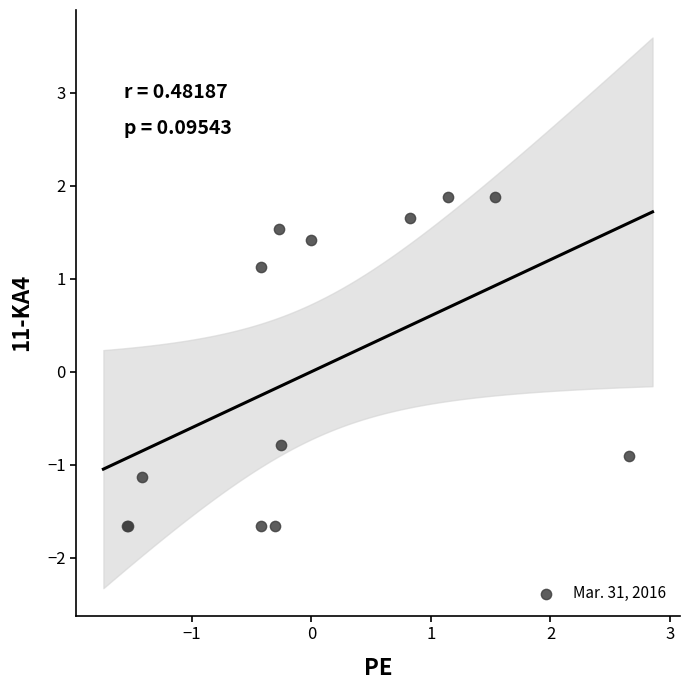

What Y value in the scatter plot is closest to 0?

-0.8